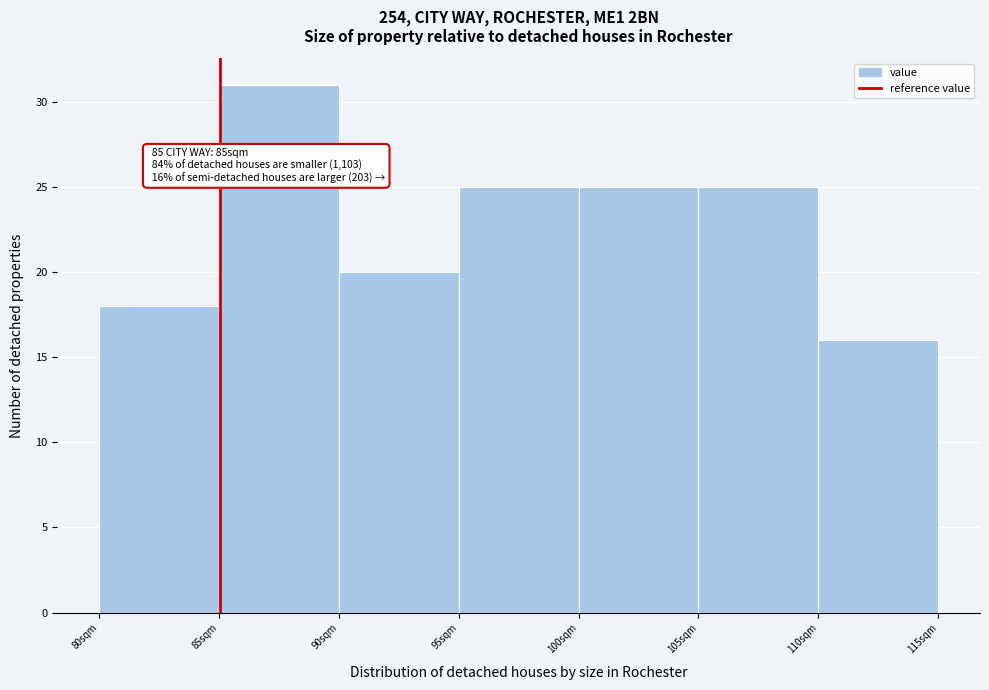

Which range on the x-axis has the tallest bar?

85 to 90